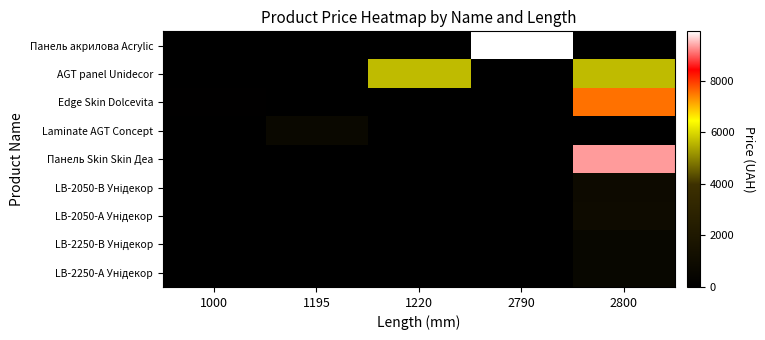

Rank the series by their maximum value, from lowest to highest.

LB-2250-А Унідекор, LB-2250-В Унідекор, Laminate AGT Concept, LB-2050-В Унідекор, LB-2050-А Унідекор, AGT panel Unidecor, Edge Skin Dolcevita, Панель Skin Skin Деа, Панель акрилова Acrylic